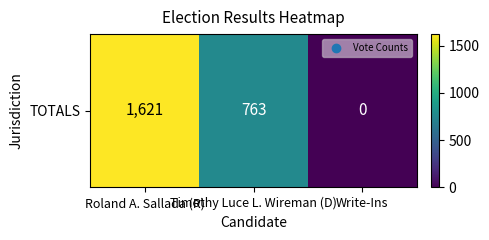

How many data points are less than 763?

1